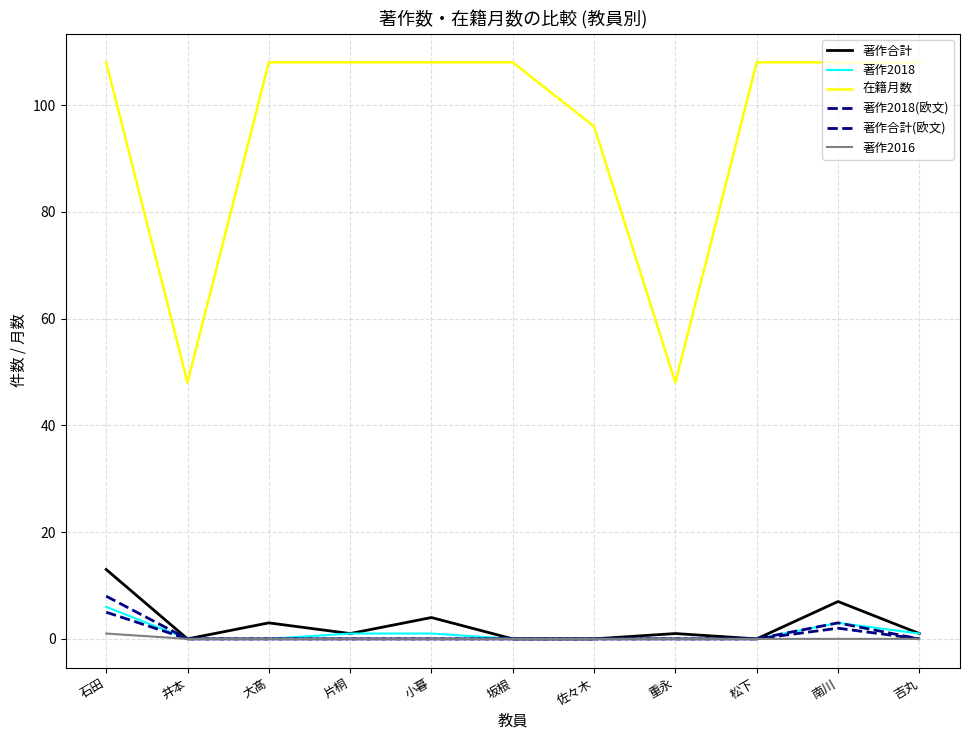

True or false: 在籍月数 and 著作2016 intersect in this chart.

False